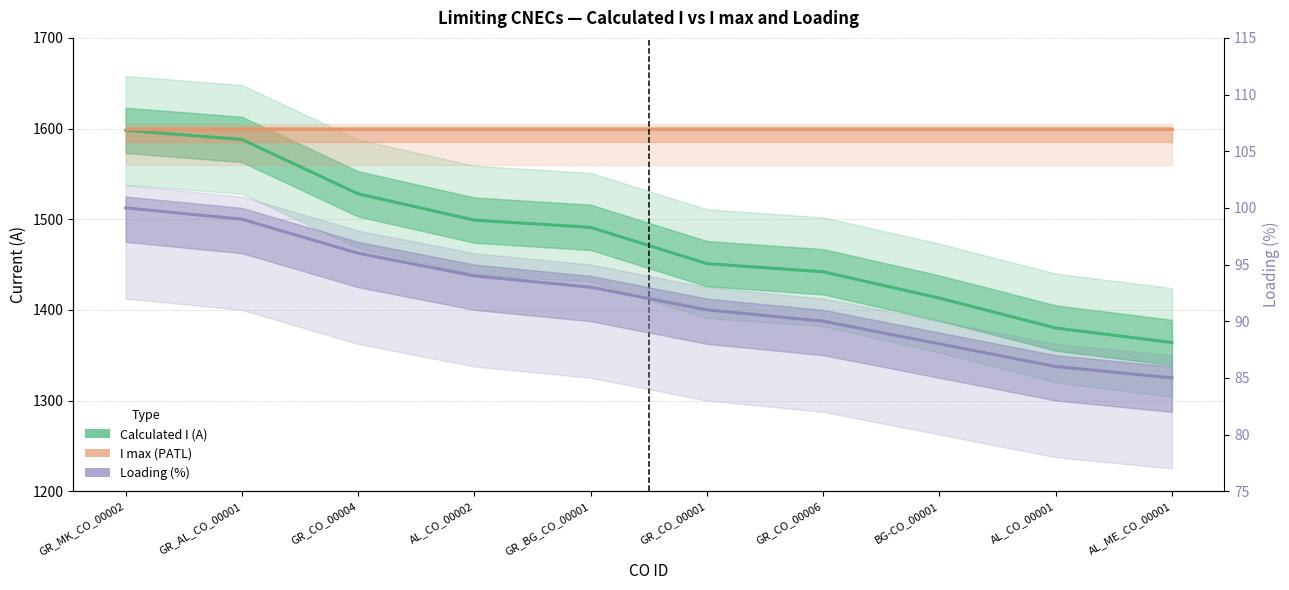

Reading right to left, what are all the values shown in this chart?

Calculated I (A): AL_ME_CO_00001=1364	AL_CO_00001=1380	BG-CO_00001=1413	GR_CO_00006=1442	GR_CO_00001=1451	GR_BG_CO_00001=1491	AL_CO_00002=1499	GR_CO_00004=1528	GR_AL_CO_00001=1588	GR_MK_CO_00002=1598
I max (PATL): AL_ME_CO_00001=1600	AL_CO_00001=1600	BG-CO_00001=1600	GR_CO_00006=1600	GR_CO_00001=1600	GR_BG_CO_00001=1600	AL_CO_00002=1600	GR_CO_00004=1600	GR_AL_CO_00001=1600	GR_MK_CO_00002=1600
Loading (%): AL_ME_CO_00001=85	AL_CO_00001=86	BG-CO_00001=88	GR_CO_00006=90	GR_CO_00001=91	GR_BG_CO_00001=93	AL_CO_00002=94	GR_CO_00004=96	GR_AL_CO_00001=99	GR_MK_CO_00002=100